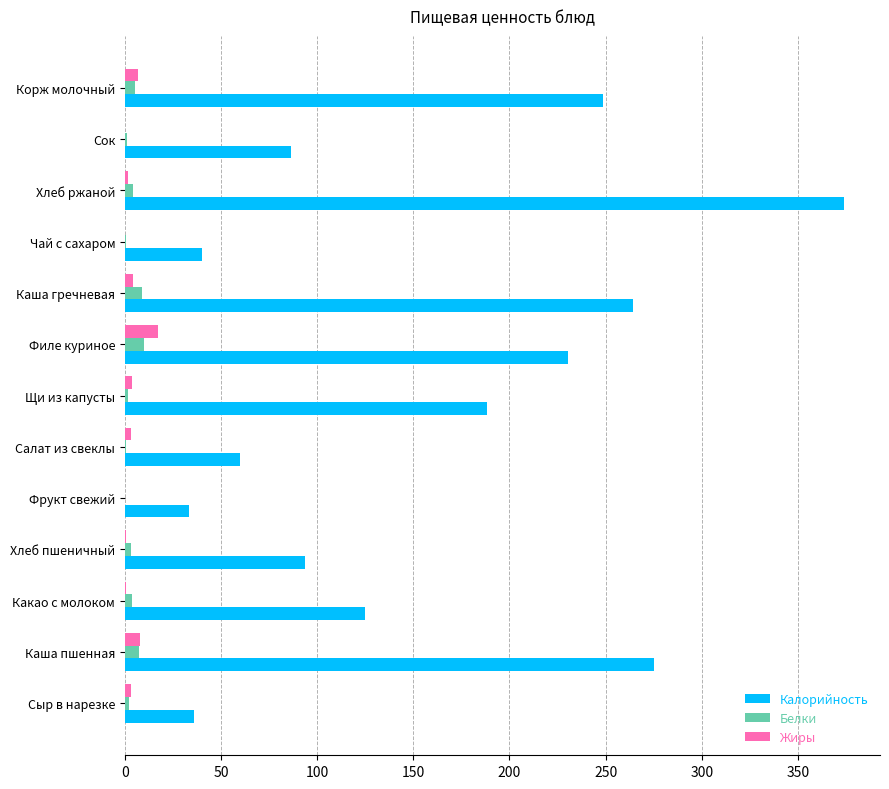

What is the sum of all Белки values?

48.8